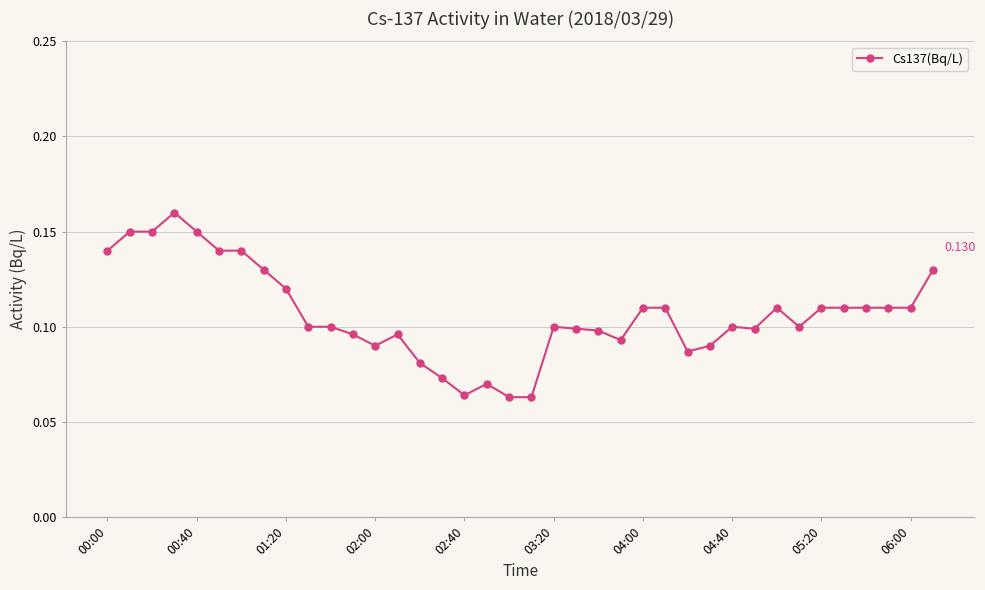

True or false: there are more than 0 points higher than both neighbors.

True